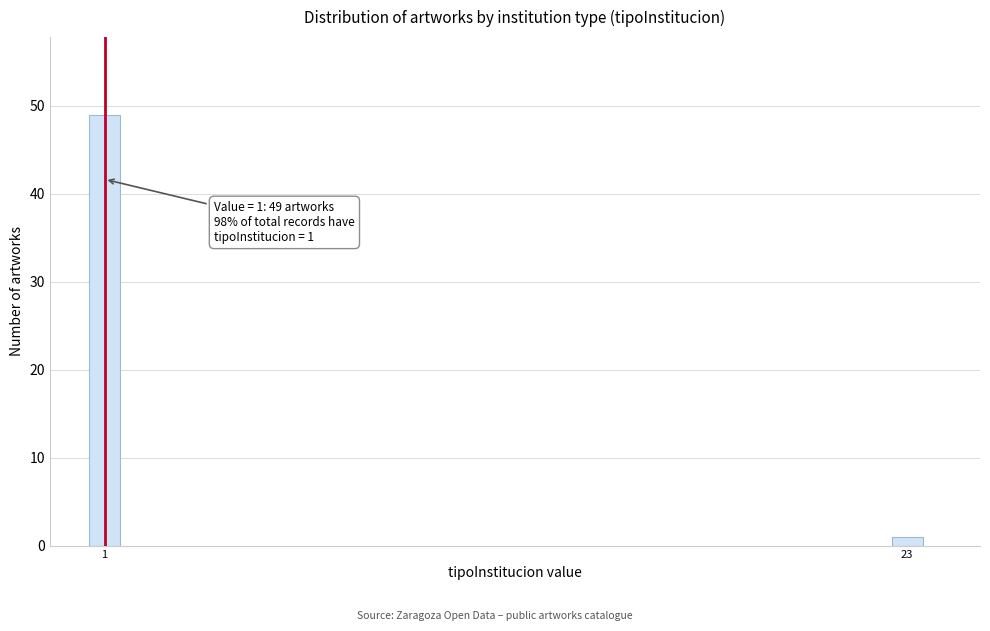

Reading right to left, extract all data points from this chart.

1	49